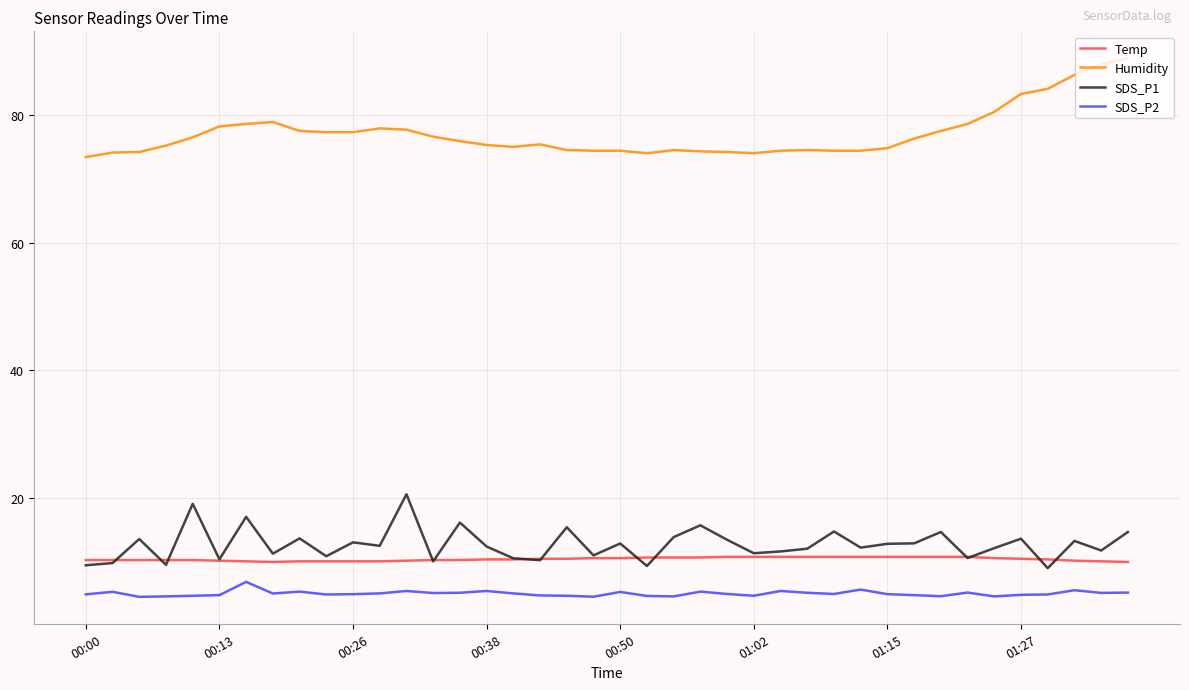

What is the greatest value displayed?

88.9